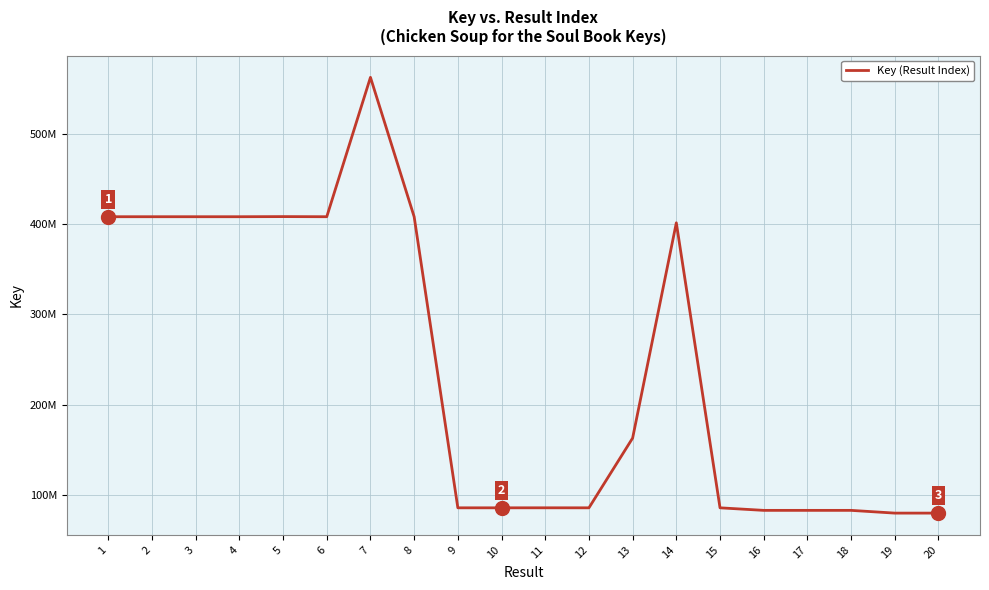

What is the approximate value at 10, to the nearest 10?

85691780